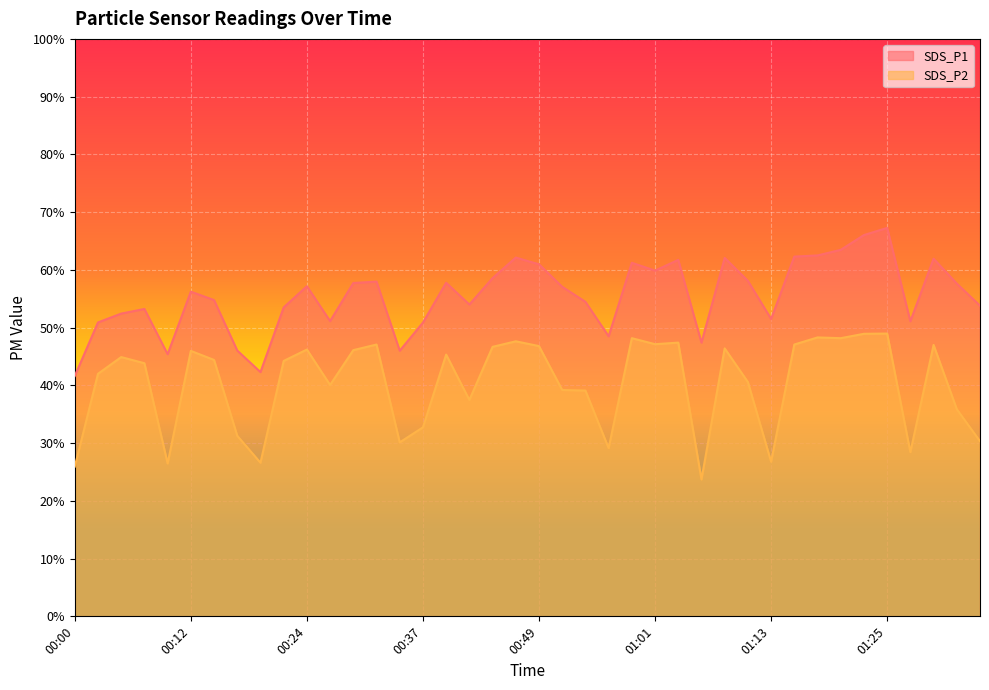

At which category is the sum across all series the highest?

01:25